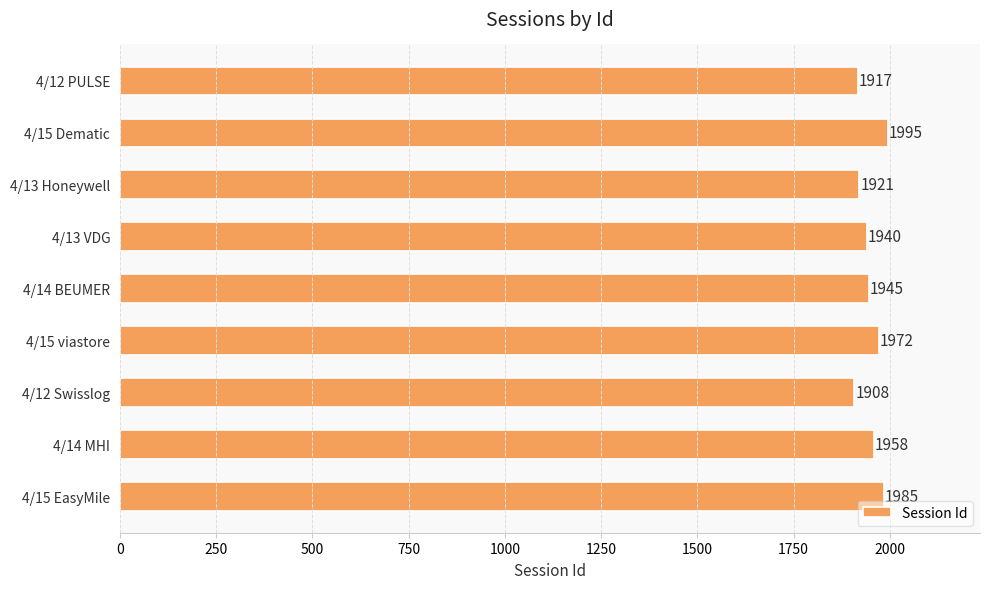

What is the difference between the maximum and second lowest values?

78